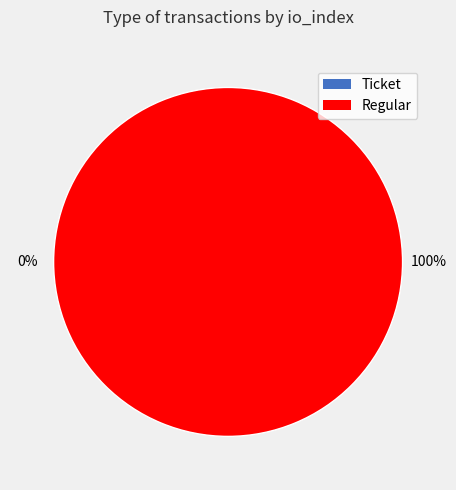

Which category has the smallest portion of the pie?

Ticket (io_index=0)